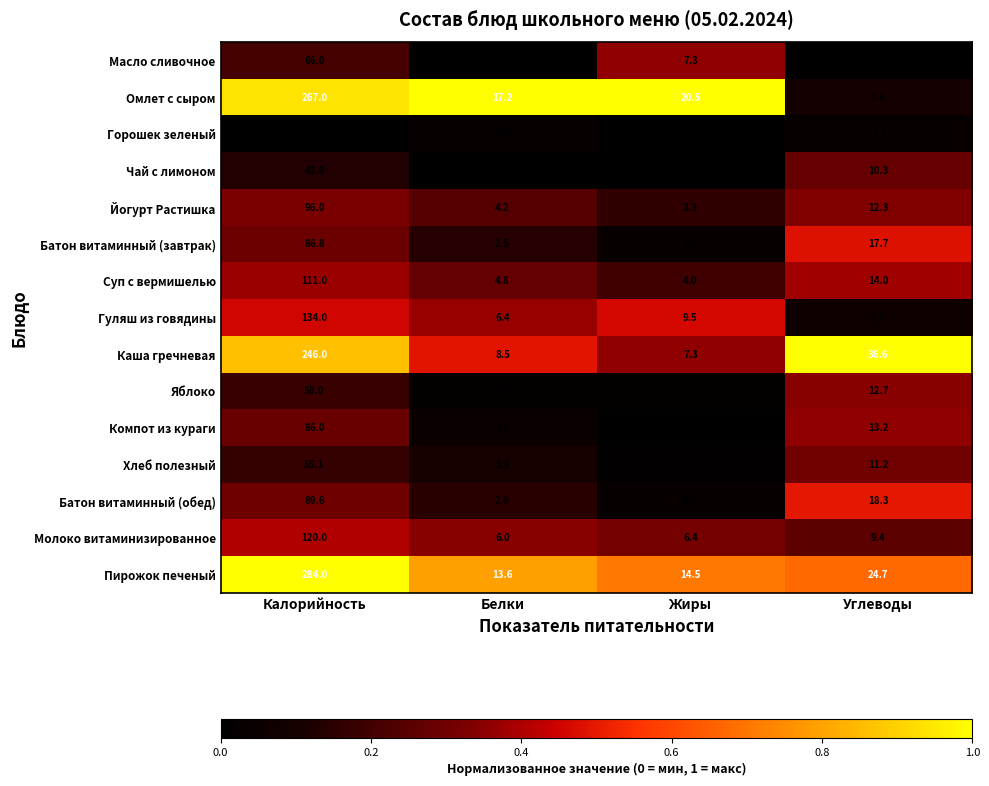

Is the value of Батон витаминный (обед) at Жиры greater than the value of Йогурт Растишка at Белки?

No